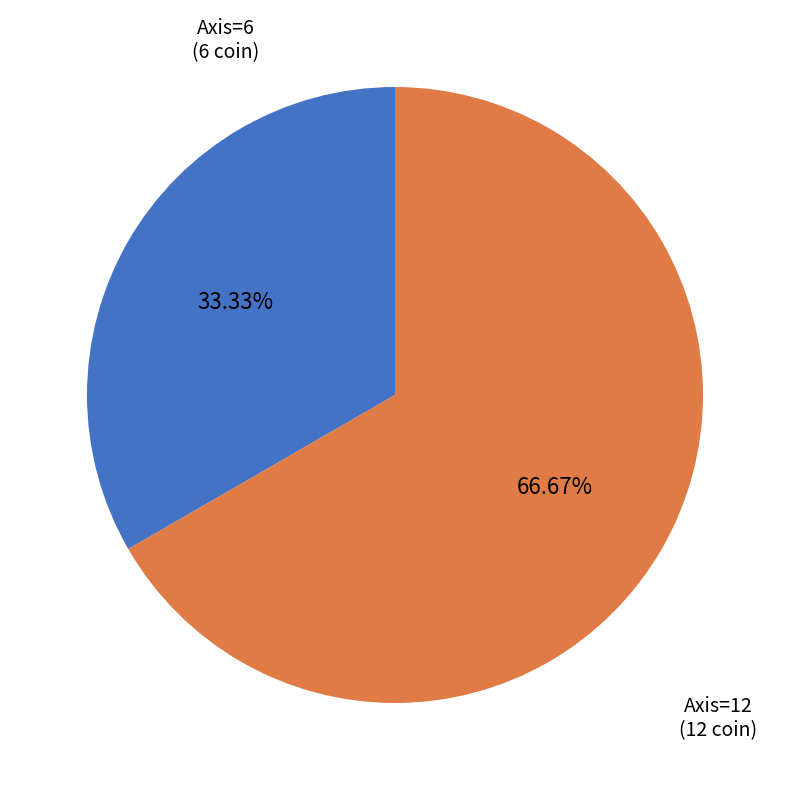

Is there a majority slice in this chart?

Yes